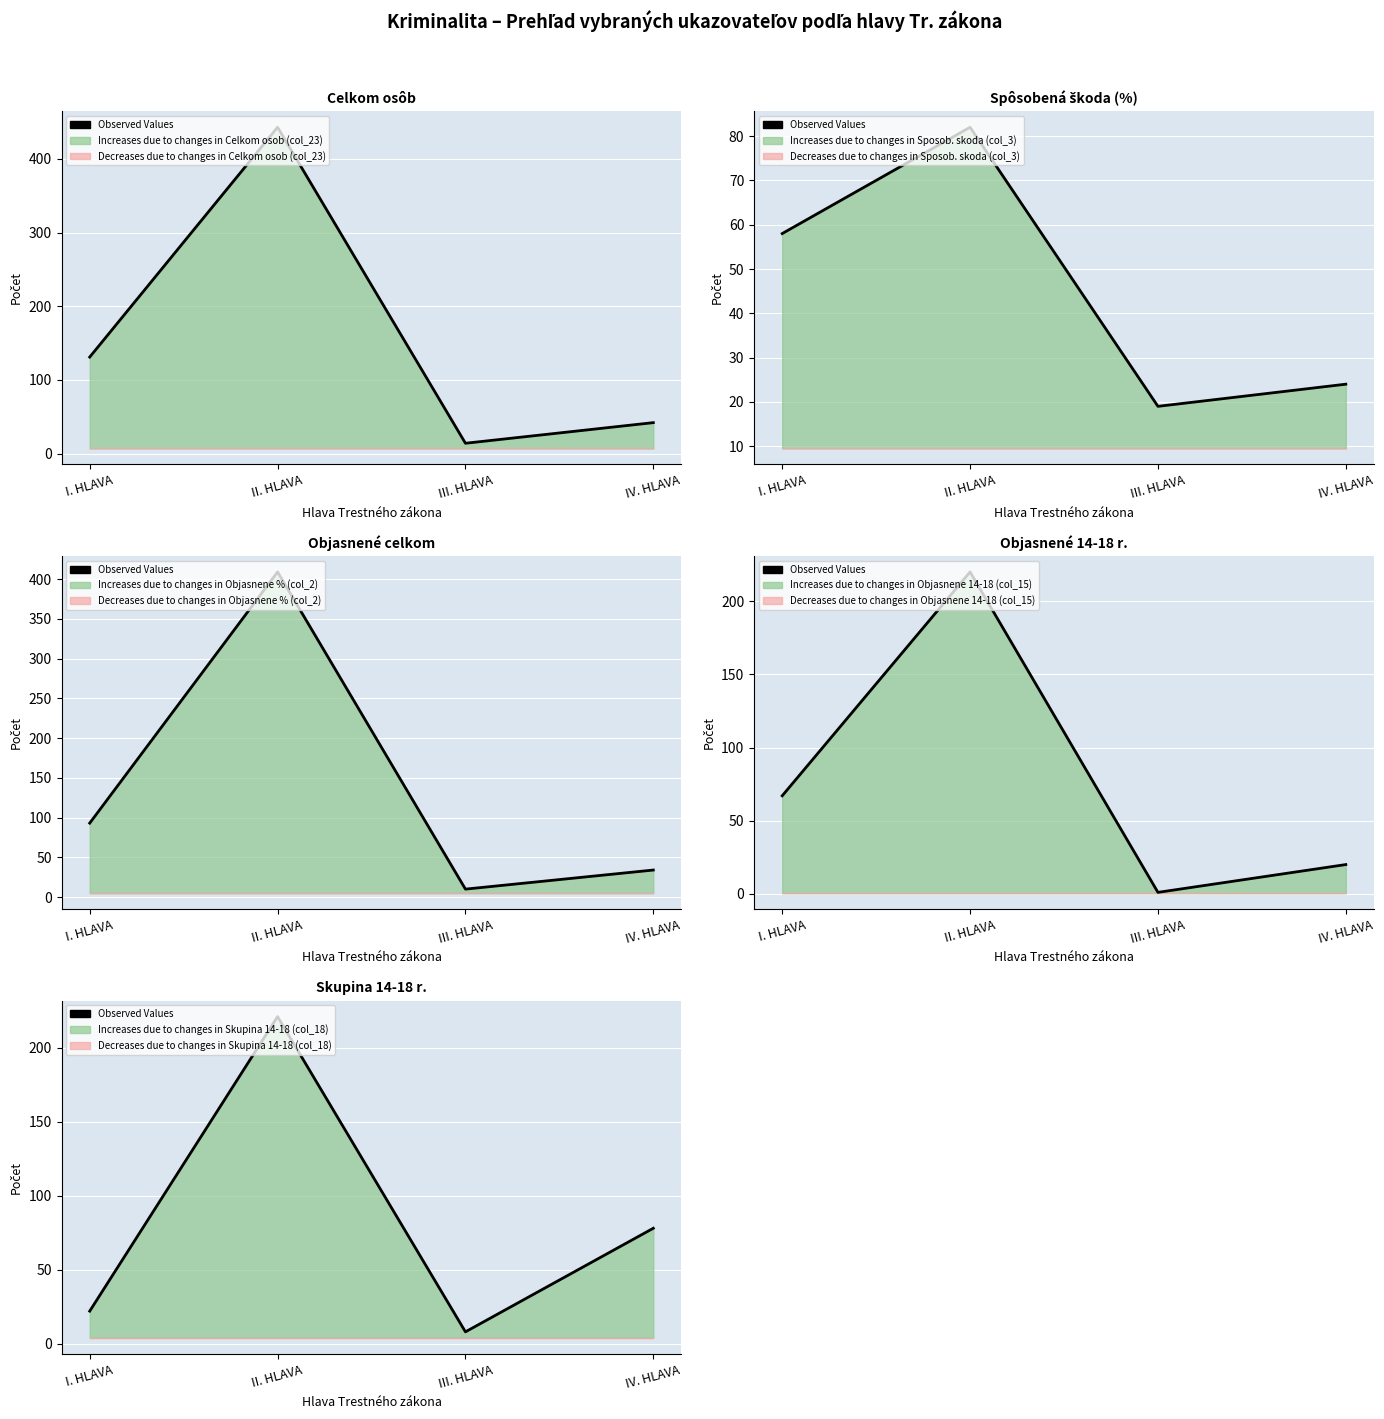

Approximately how many times larger is the value at III. HLAVA compared to I. HLAVA?

0.4